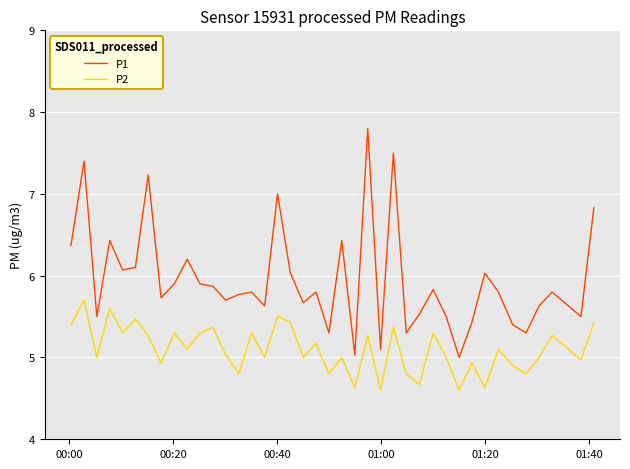

List the series in order of their overall mean, lowest first.

P2, P1